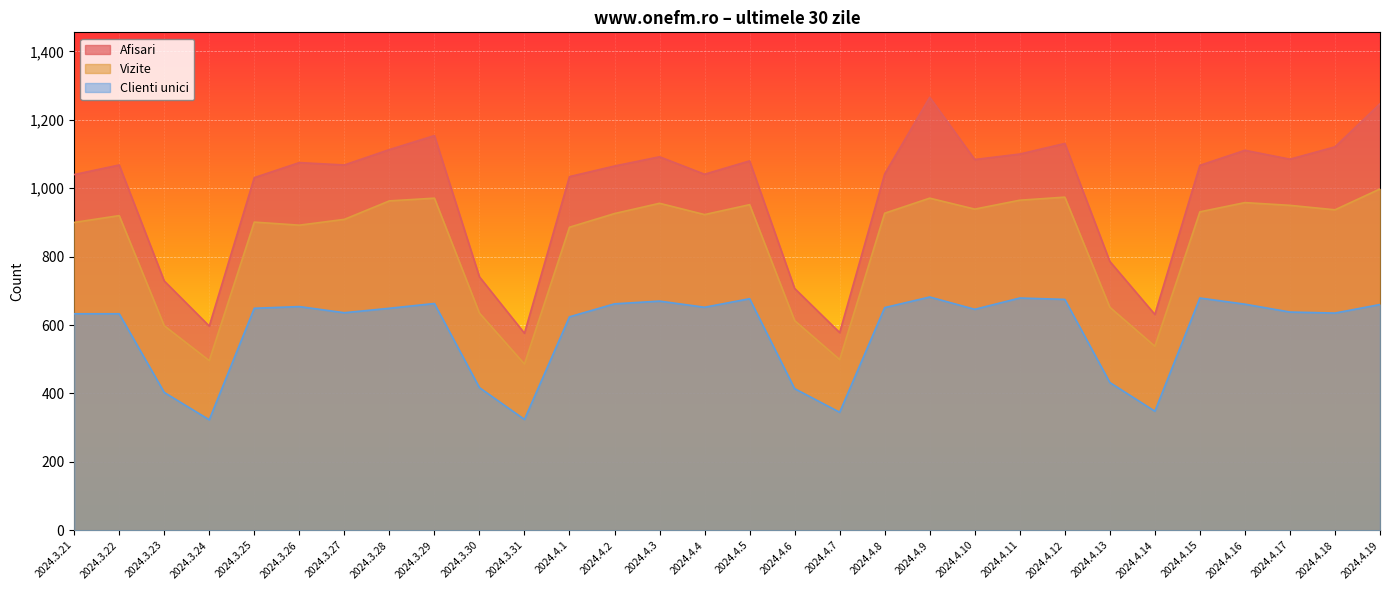

Reading left to right, transcribe all the data shown in this chart.

Afisari: 1040	1068	729	597	1031	1075	1068	1113	1154	741	576	1034	1065	1092	1041	1080	707	578	1042	1266	1084	1100	1131	786	631	1067	1111	1085	1121	1247
Vizite: 900	920	598	496	901	892	909	963	971	635	486	886	926	956	923	952	613	499	927	971	939	965	974	652	538	931	958	950	937	998
Clienti unici: 633	633	403	323	649	654	636	649	663	417	324	624	662	670	652	677	414	345	651	682	646	679	675	432	348	679	661	638	635	660